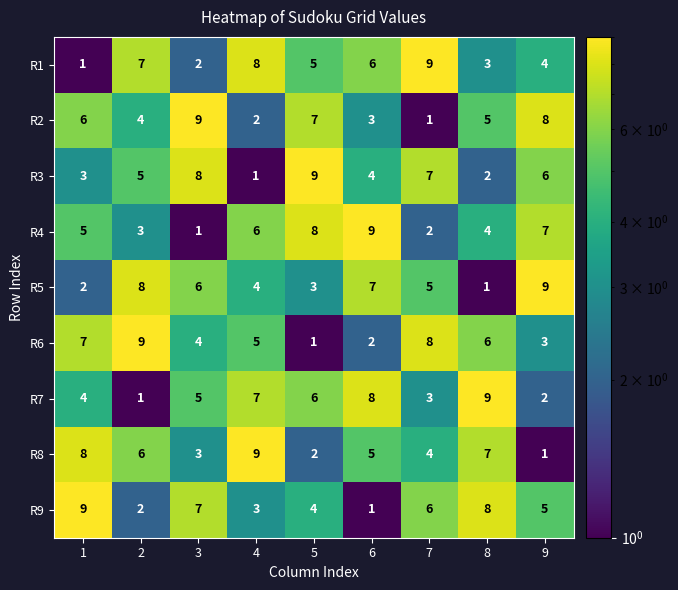

Rank the categories by R7 value from highest to lowest.

8, 6, 4, 5, 3, 1, 7, 9, 2